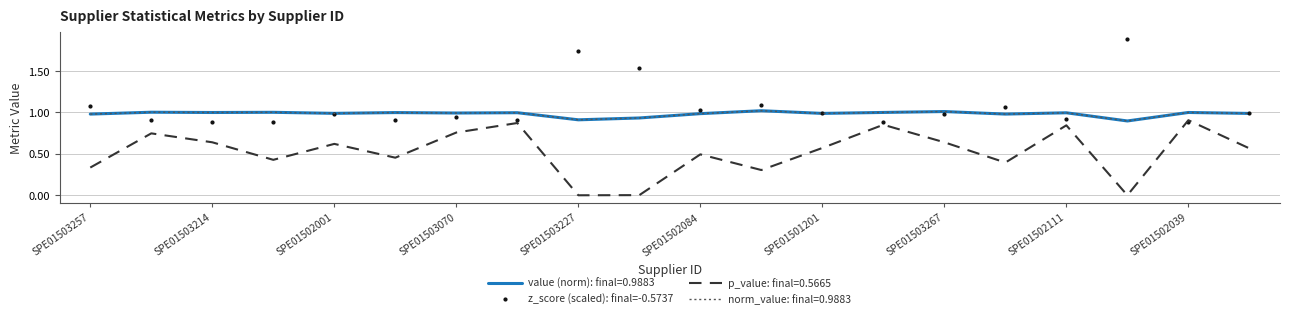

How many lines are shown in the chart?

1